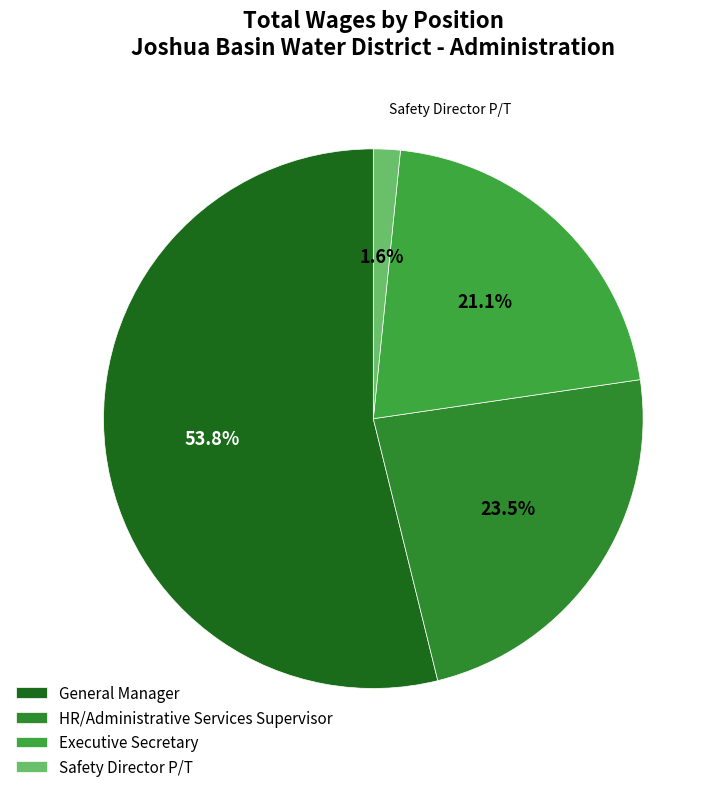

How much of the chart is everything except Safety Director P/T?

98.4%